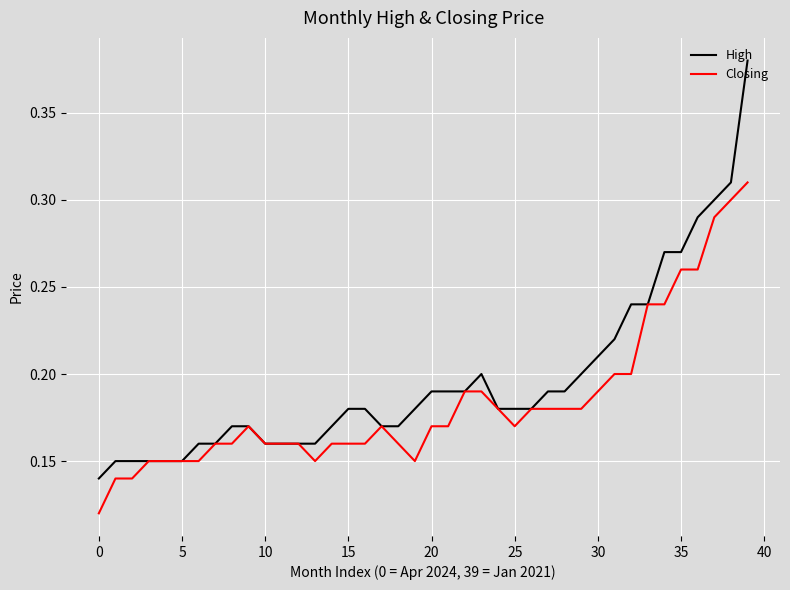

Which series has the largest range (max minus min)?

High